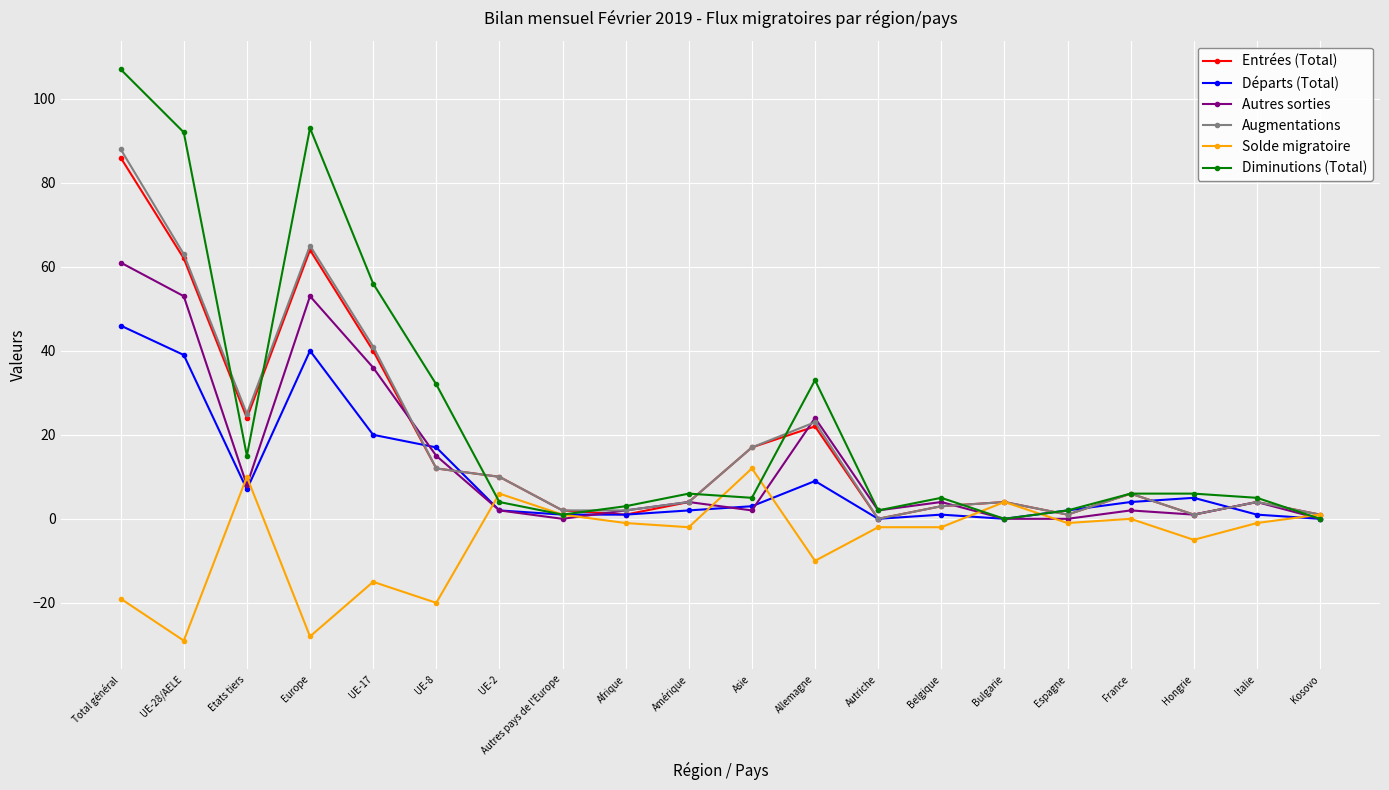

What is the value of the Augmentations point at the 12th from the left?

23